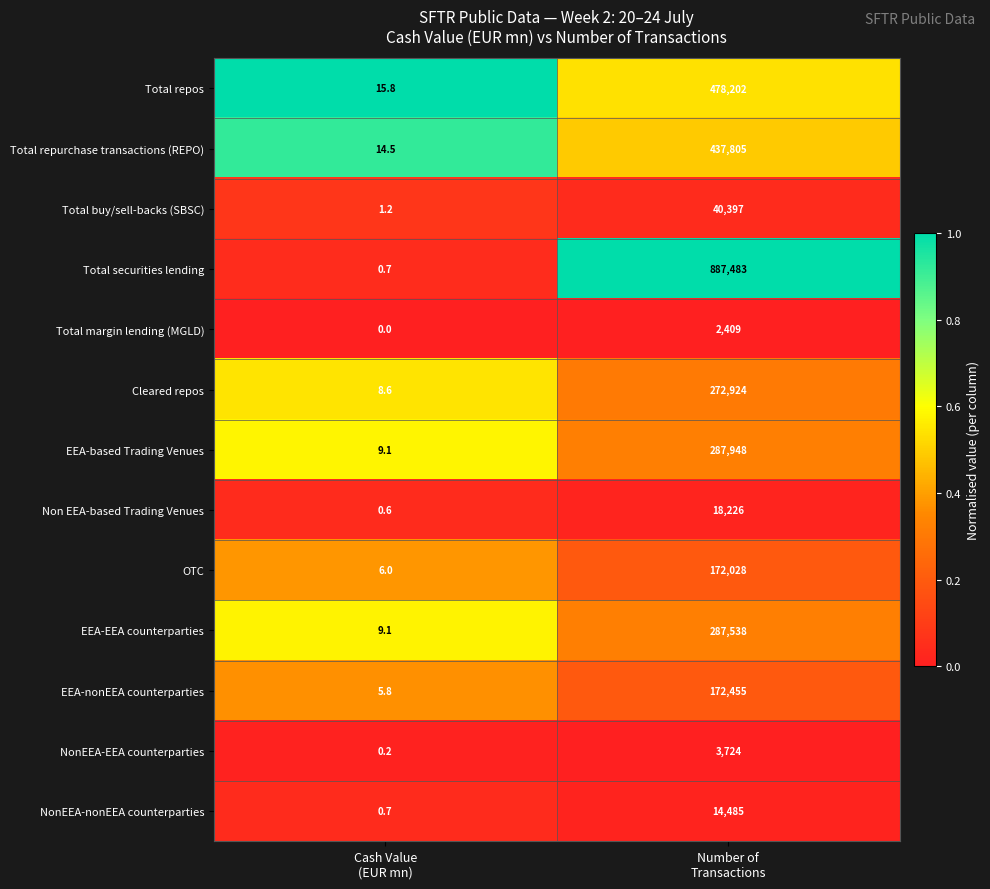

Reading left to right, extract all data points from this chart.

Total repos: 15.8	478202.0
Total repurchase transactions (REPO): 14.5	437805.0
Total buy/sell-backs (SBSC): 1.2	40397.0
Total securities lending: 0.7	887483.0
Total margin lending (MGLD): 0.0	2409.0
Cleared repos: 8.6	272924.0
EEA-based Trading Venues: 9.1	287948.0
Non EEA-based Trading Venues: 0.6	18226.0
OTC: 6.0	172028.0
EEA-EEA counterparties: 9.1	287538.0
EEA-nonEEA counterparties: 5.8	172455.0
NonEEA-EEA counterparties: 0.2	3724.0
NonEEA-nonEEA counterparties: 0.7	14485.0